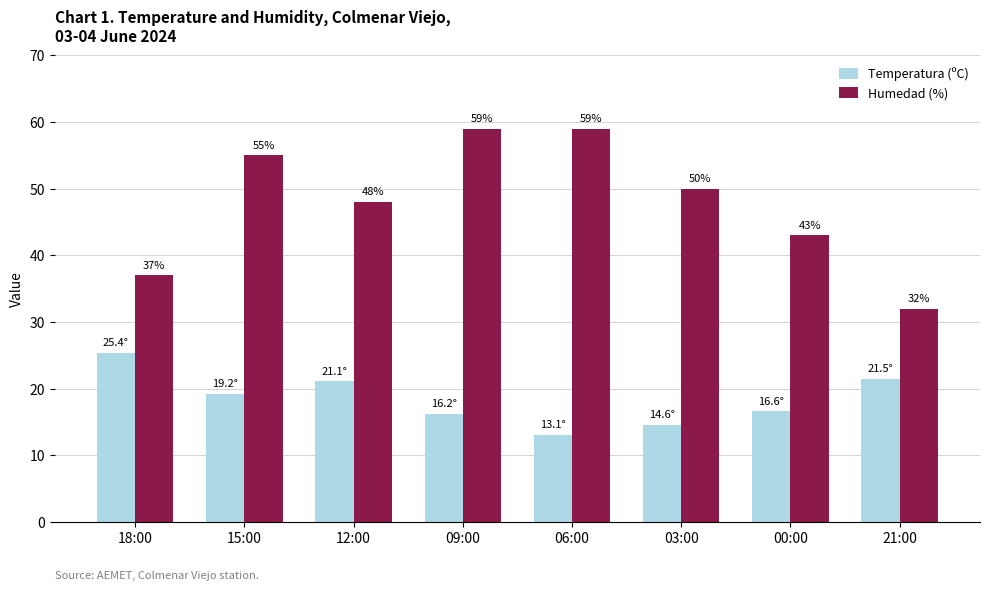

What is the difference between the maximum and minimum values in the Temperatura (ºC) series?

12.3